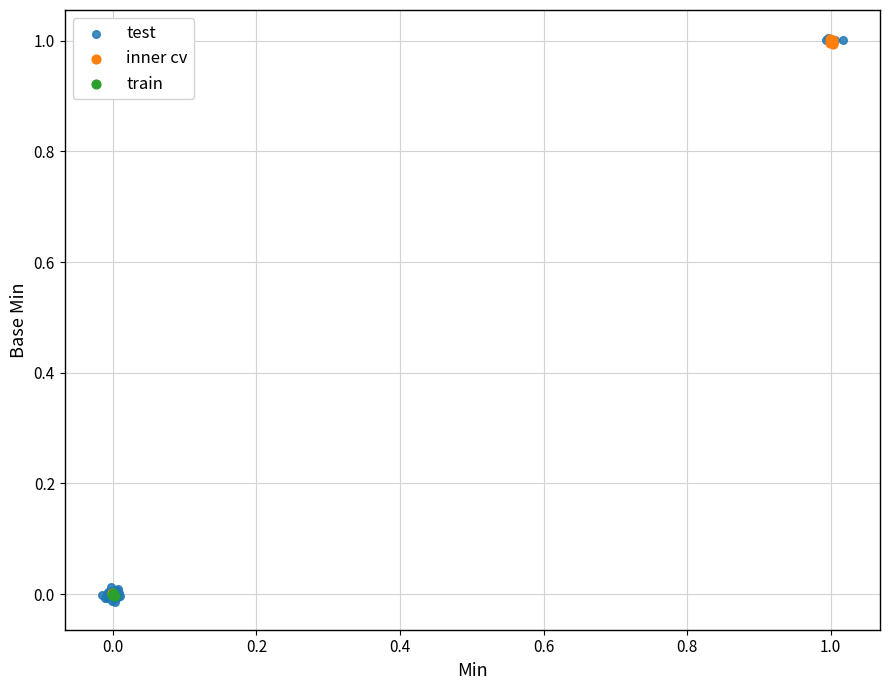

Which series has the widest spread of Y values?

test